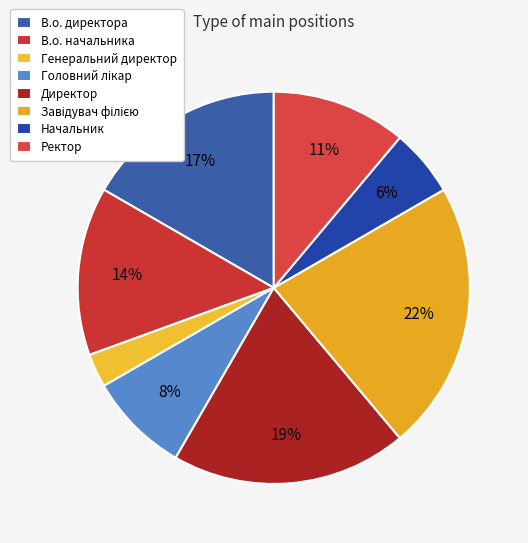

Is there a majority slice in this chart?

No